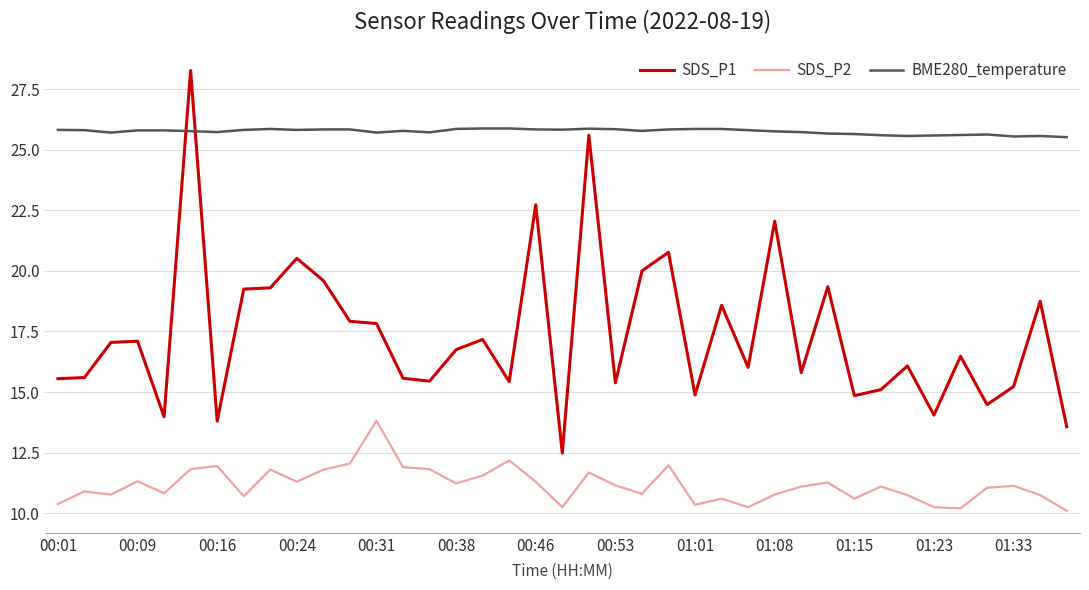

Does the chart have visible grid lines?

Yes